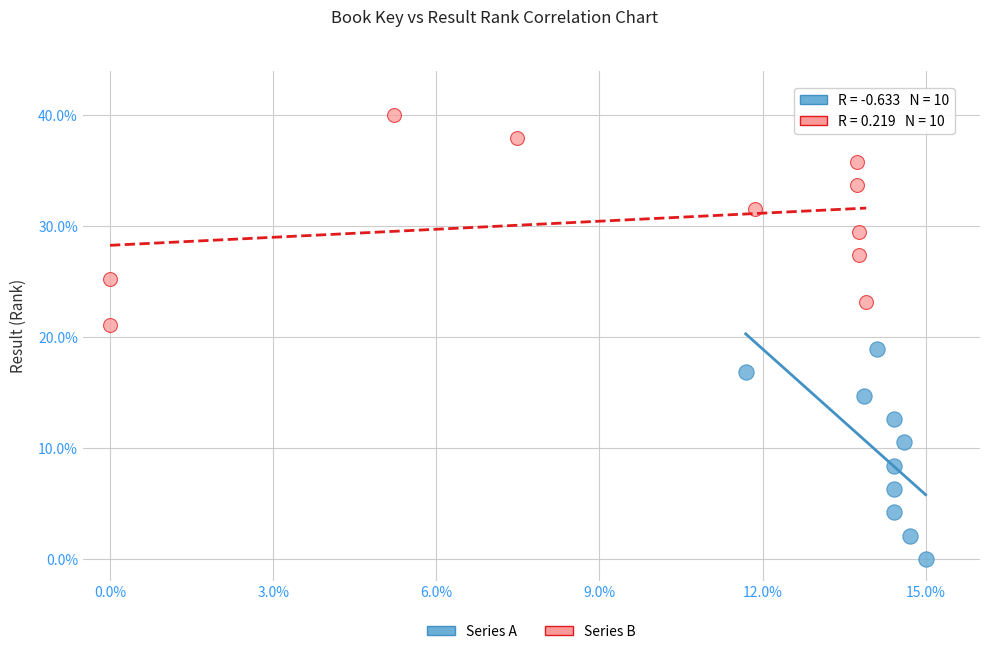

Which series reaches the maximum Y coordinate?

Series B